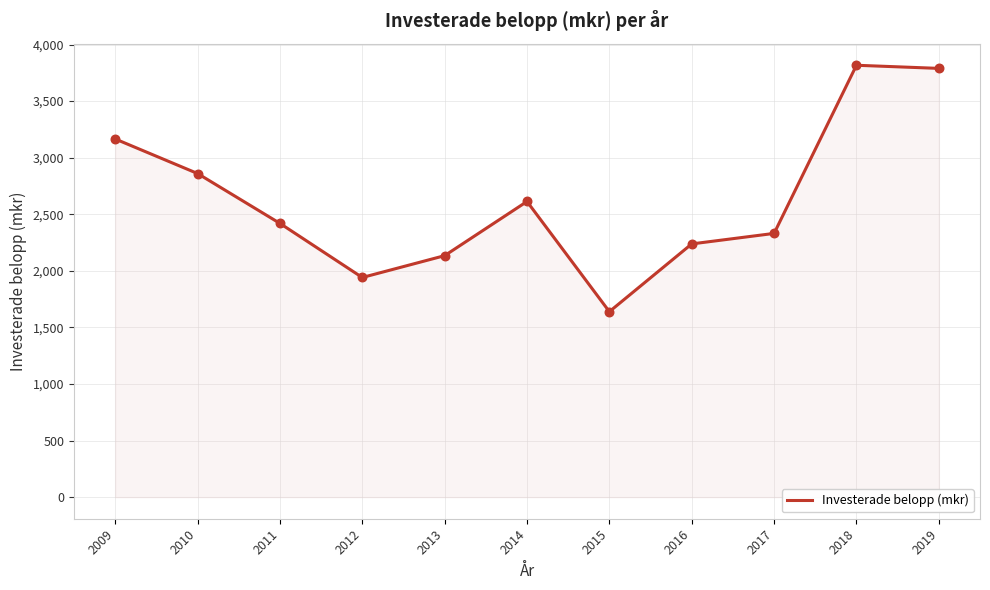

What is the change in value from 2013 to 2016?

+103.8